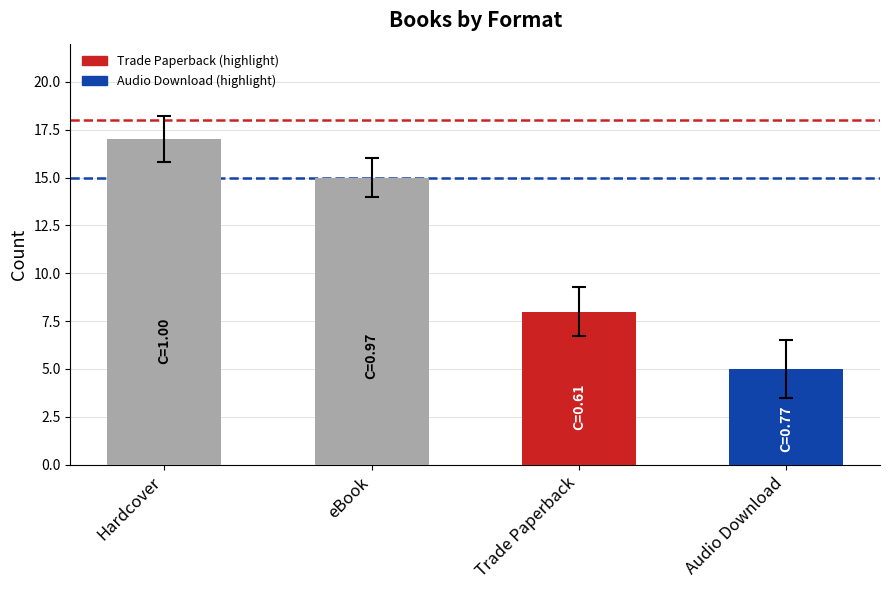

Is it true that the value at eBook is 20.0?

False